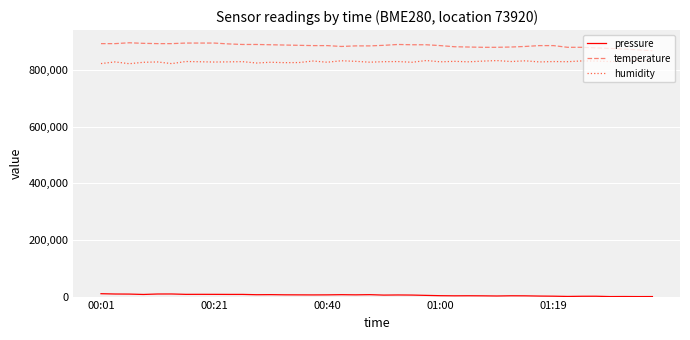

What is the maximum value shown in the chart?

896000.0